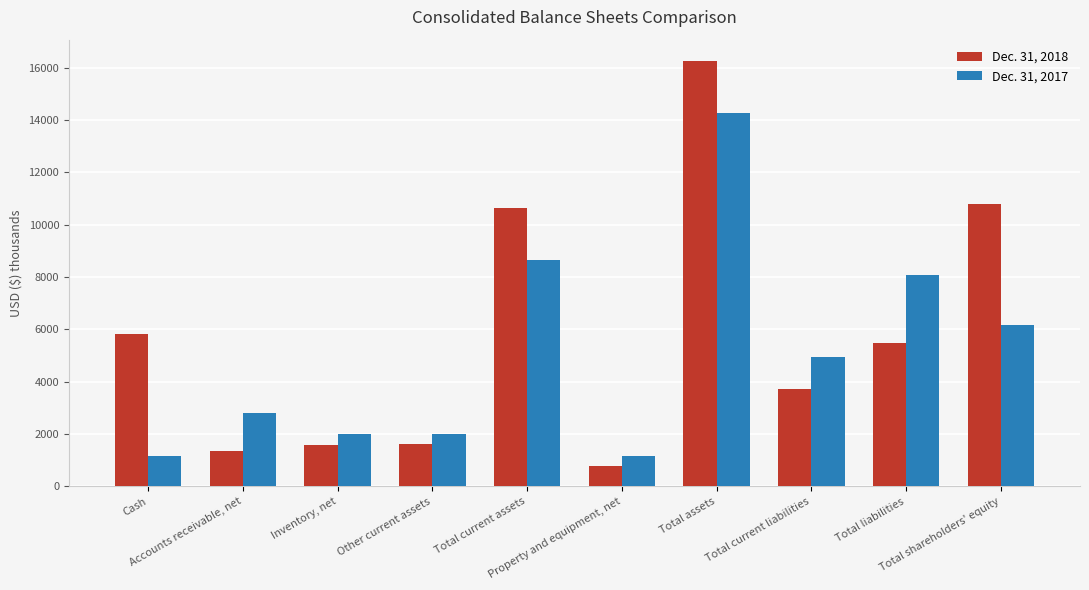

What is the value of the Dec. 31, 2017 bar at the 7th from the left?

14258